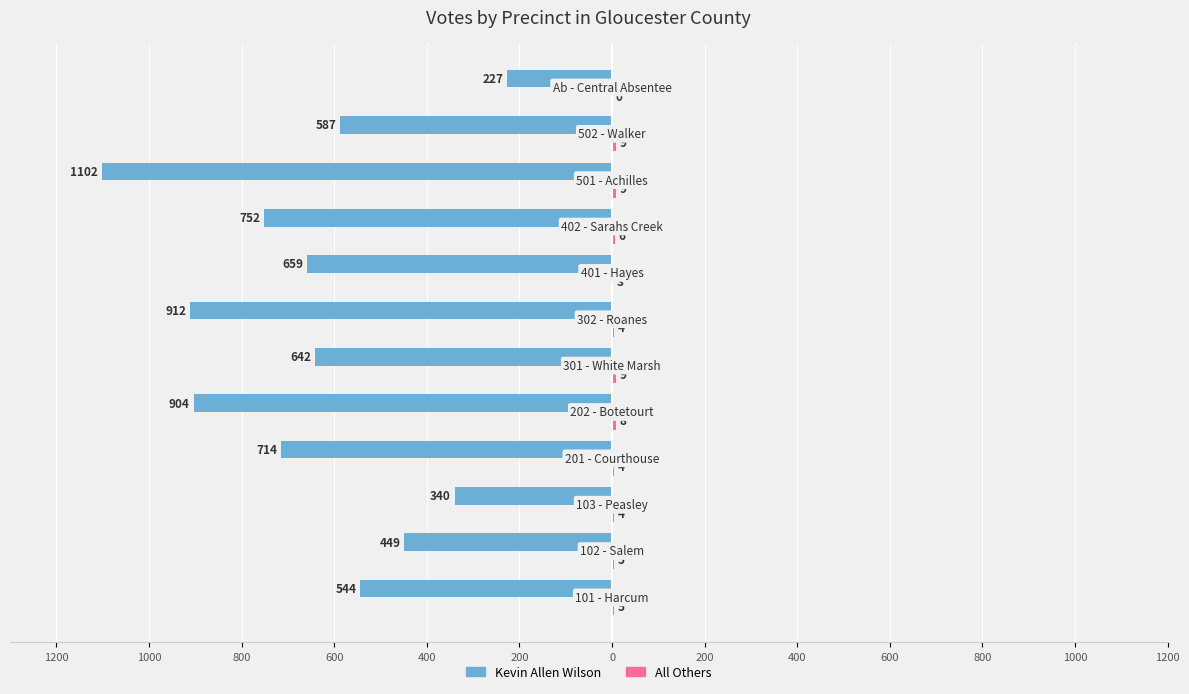

Reading left to right, transcribe all the data shown in this chart.

Kevin Allen Wilson: -544	-449	-340	-714	-904	-642	-912	-659	-752	-1102	-587	-227
All Others: 5	5	4	4	8	9	4	3	6	9	9	0